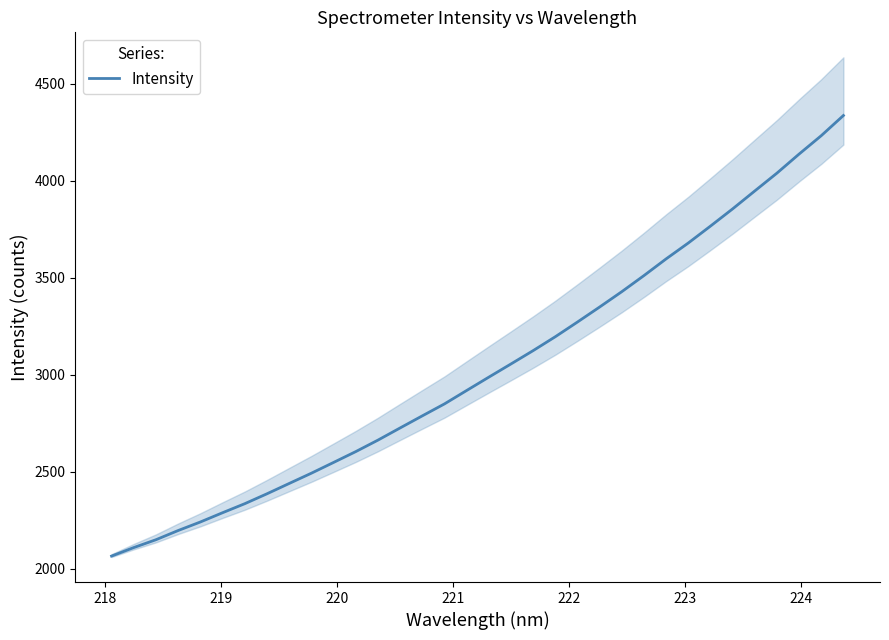

What is the difference between the maximum and minimum values?

2271.5